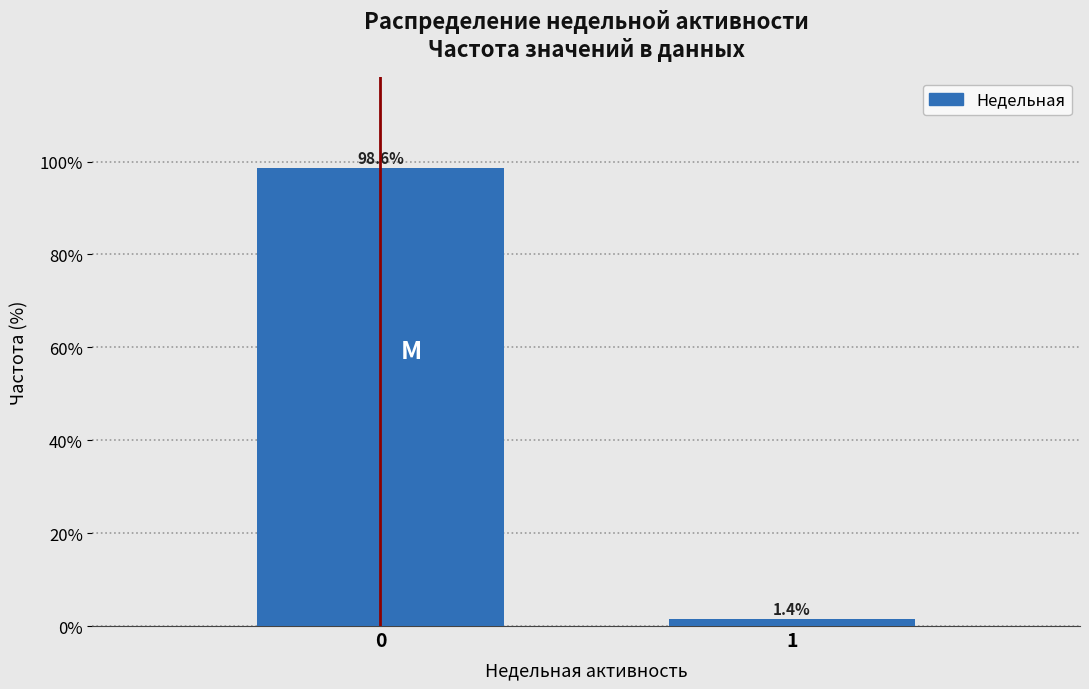

Reading right to left, transcribe all the data shown in this chart.

1=1.4	0=98.6